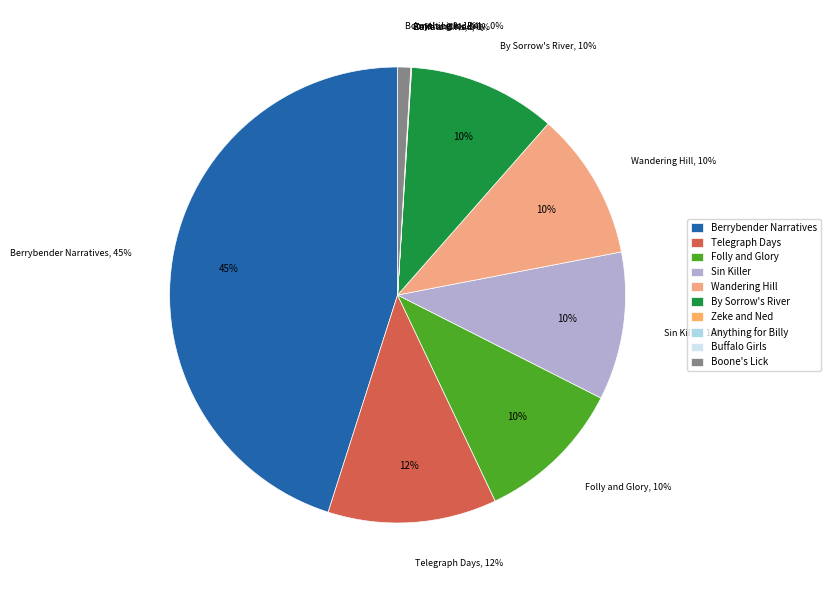

How many slices are in this pie chart?

10